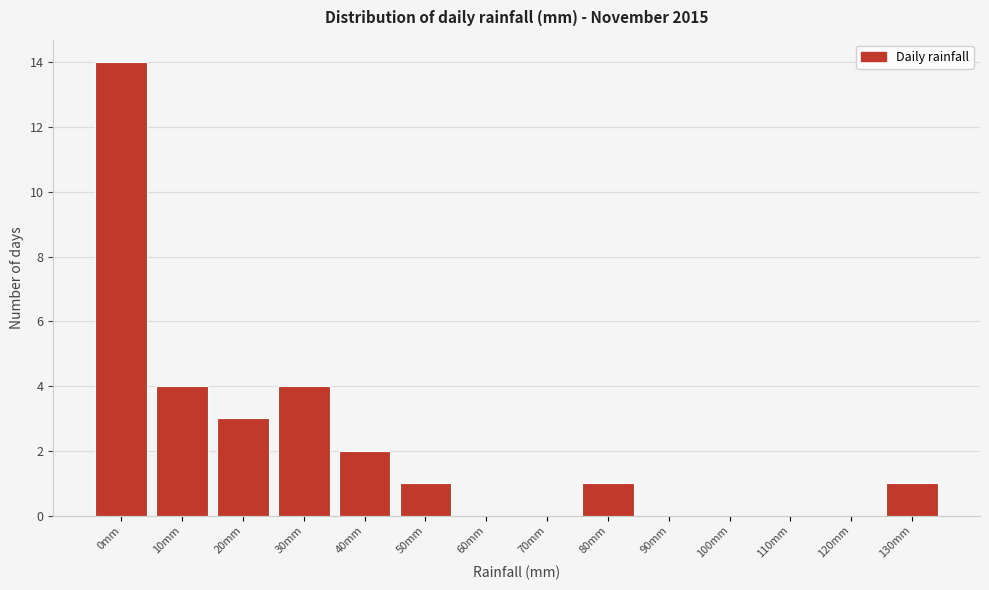

Reading left to right, extract all data points from this chart.

0mm=14	10mm=4	20mm=3	30mm=4	40mm=2	50mm=1	60mm=0	70mm=0	80mm=1	90mm=0	100mm=0	110mm=0	120mm=0	130mm=1